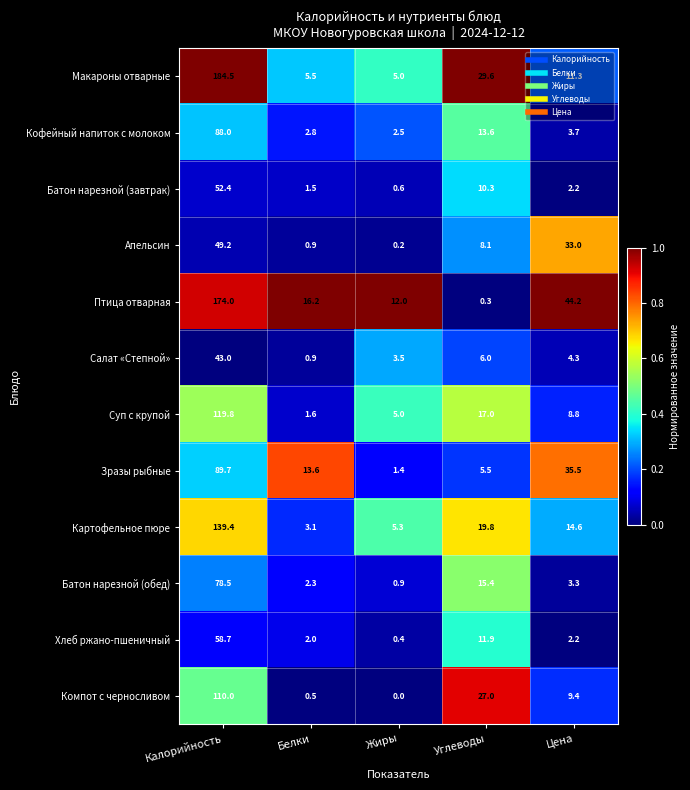

Which series has the largest total across all categories?

Птица отварная